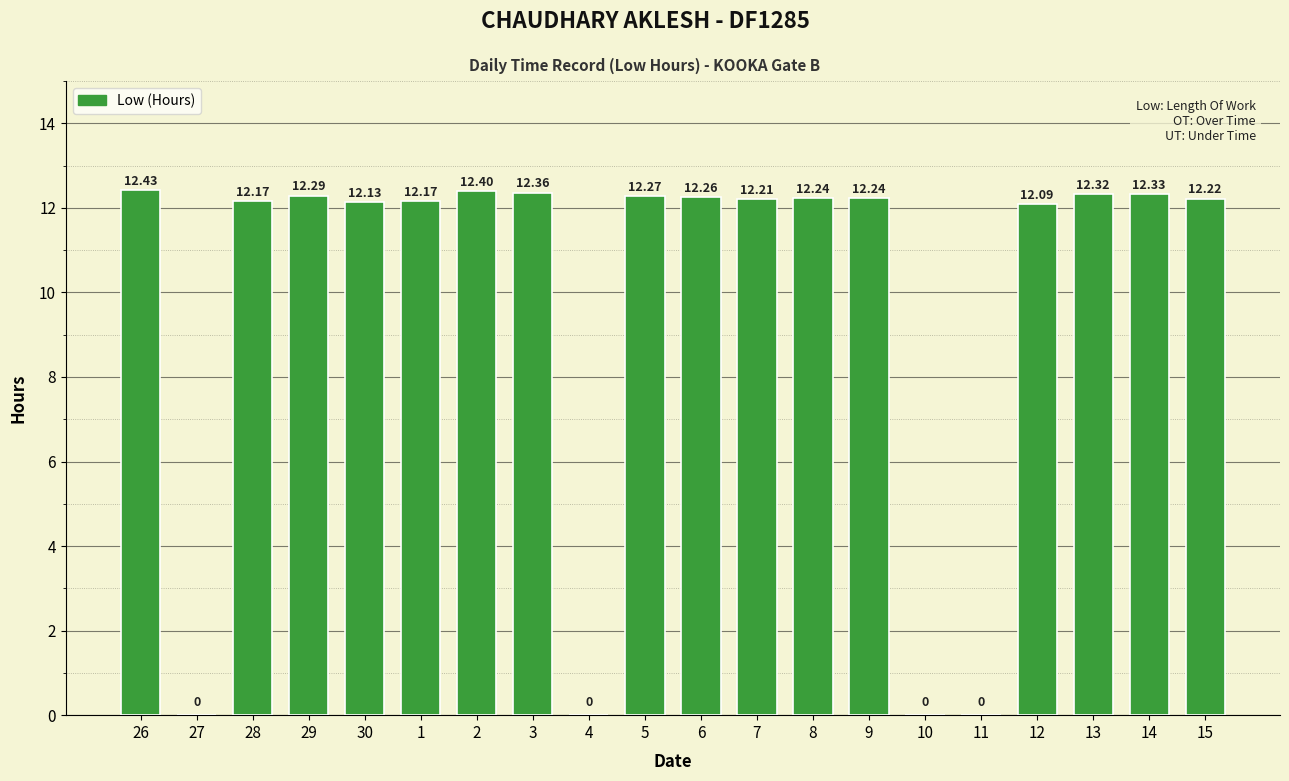

What is the change in value from 28 to 2?

+0.2